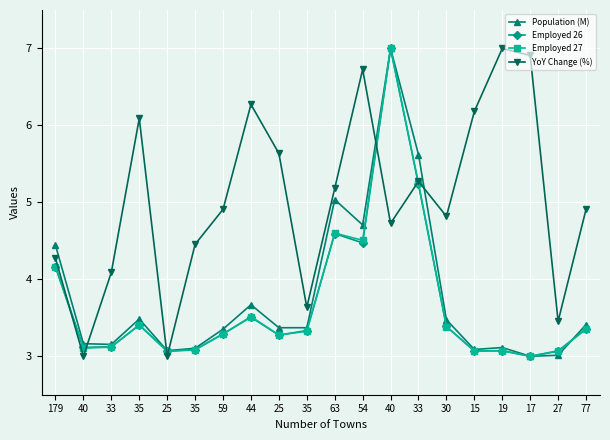

The YoY Change (%) series shows 4.9 at 77. True or false?

True